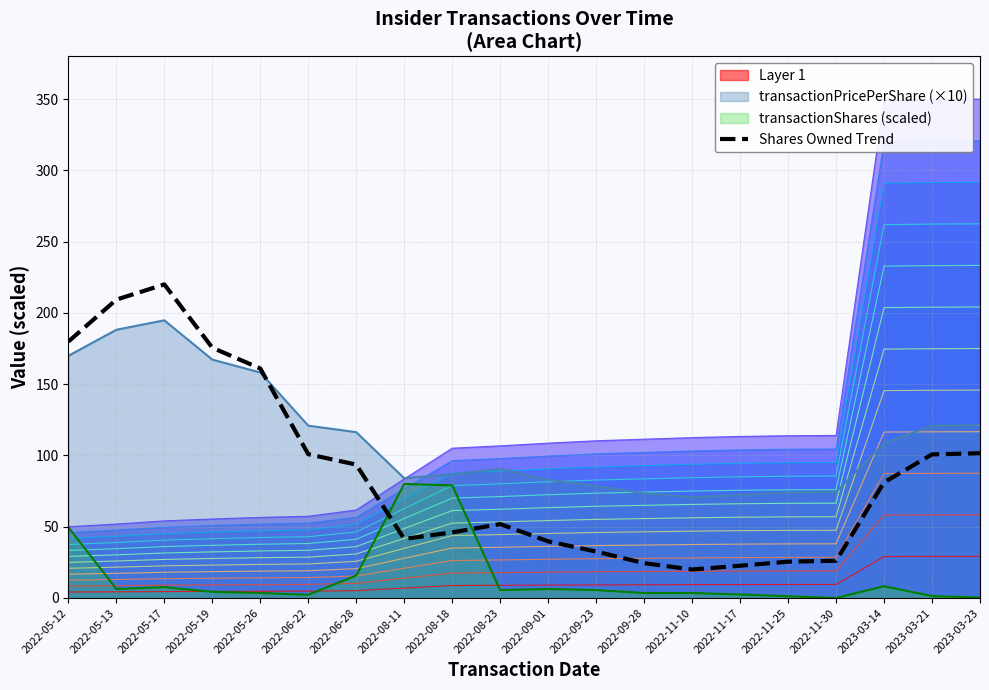

Reading right to left, what are all the values shown in this chart?

101.5	100.7	81.1	26.1	25.5	22.6	20.0	24.4	32.6	39.7	51.9	46.0	41.4	93.6	100.9	161.0	175.6	220.0	209.3	179.9